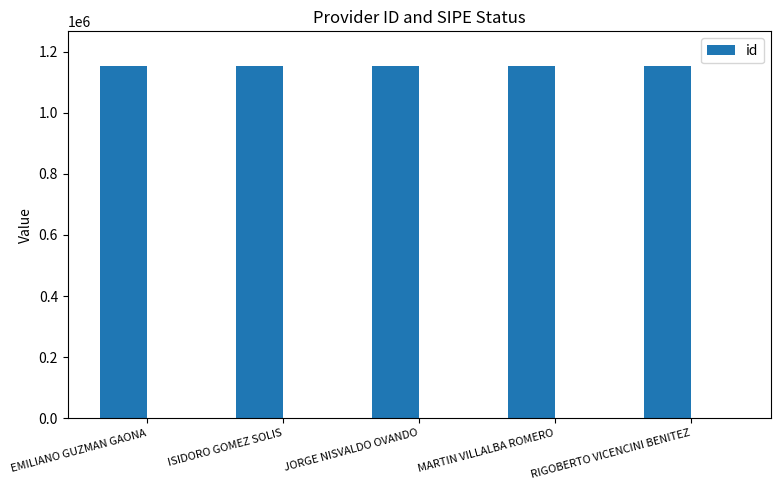

What is the difference between the values at JORGE NISVALDO OVANDO and RIGOBERTO VICENCINI BENITEZ?

4